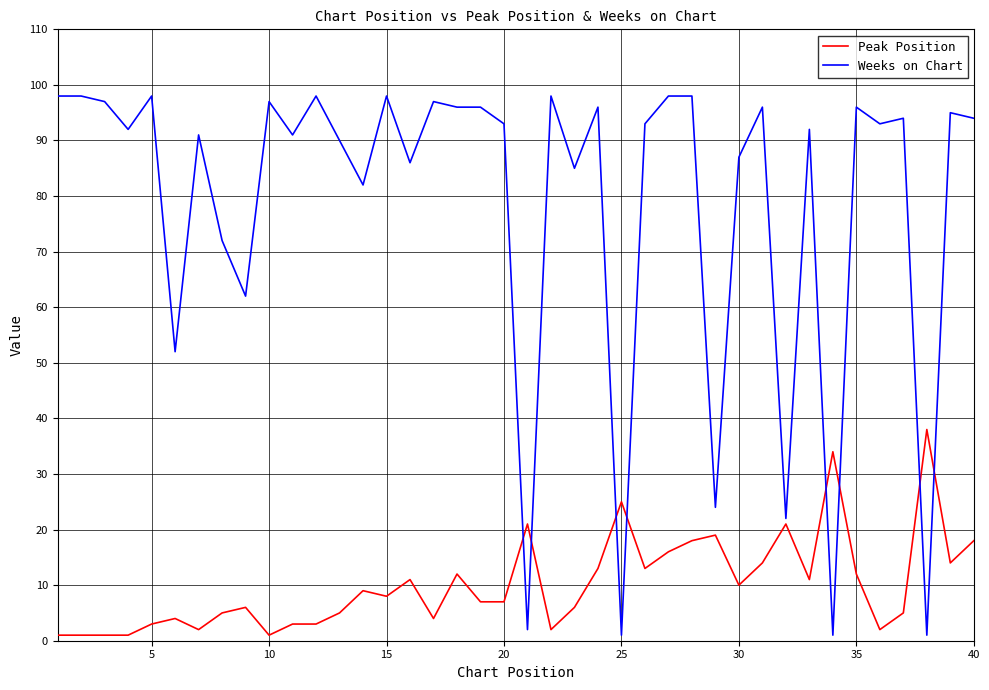

True or false: Weeks on Chart has more than 0 interior local peaks.

True